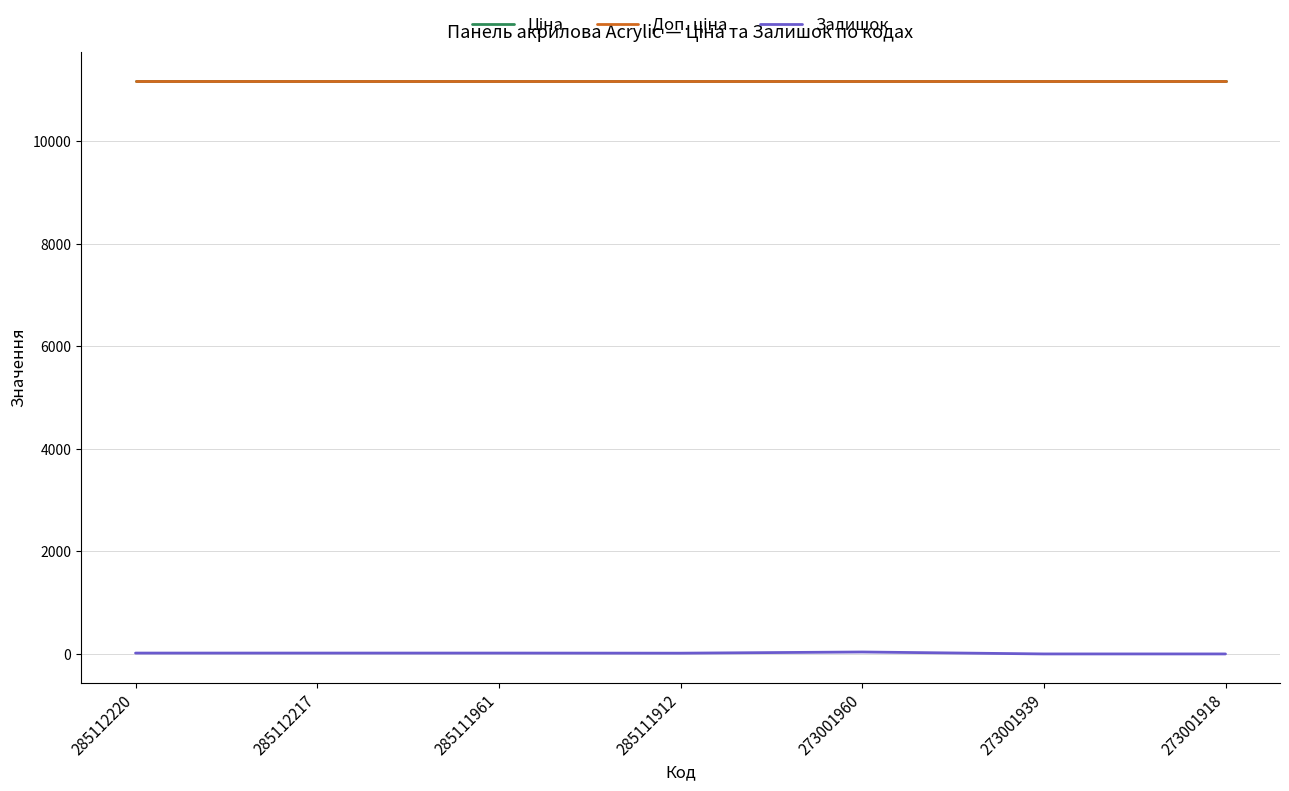

The value of Доп. ціна at 273001918 is 11188.2. True or false?

True